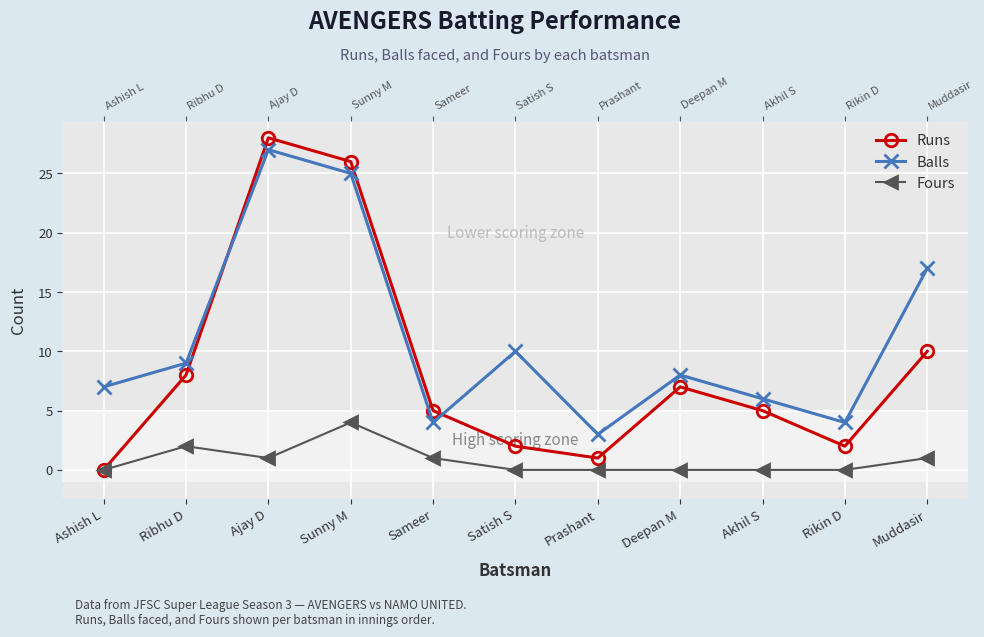

How many values in Runs are above zero?

10